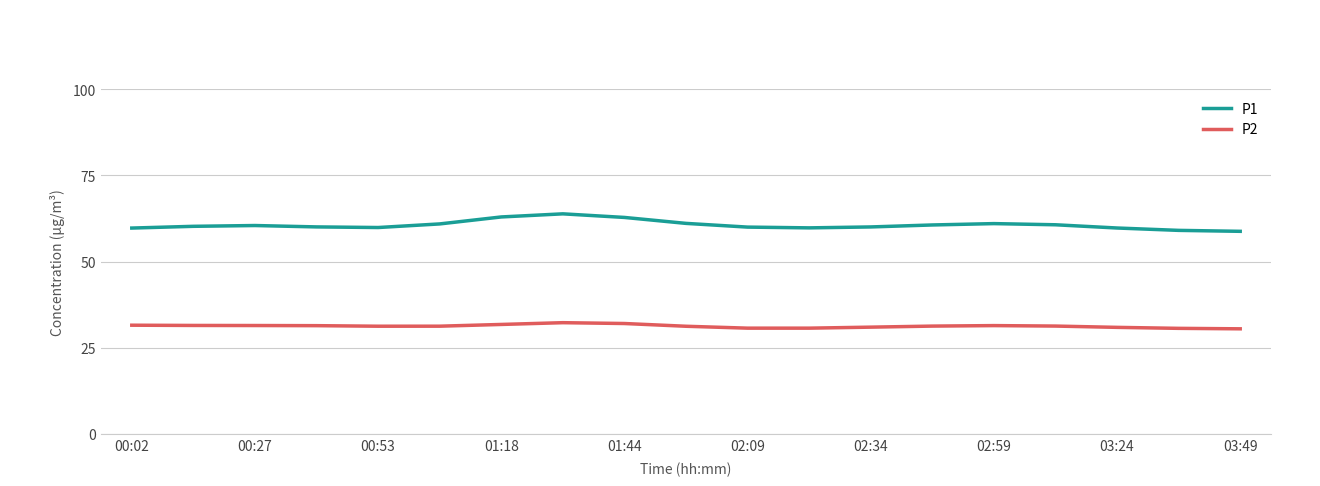

True or false: P2 and P1 intersect in this chart.

False